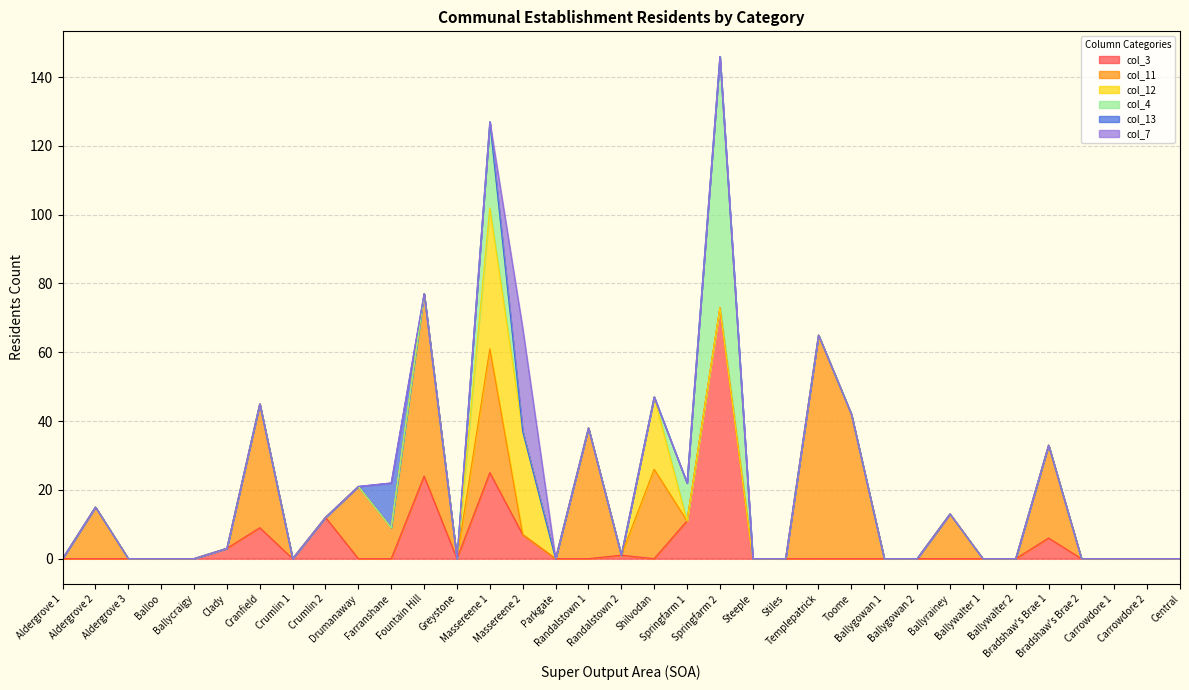

What is the sum of the col_11 values at Steeple and Randalstown 1?

38